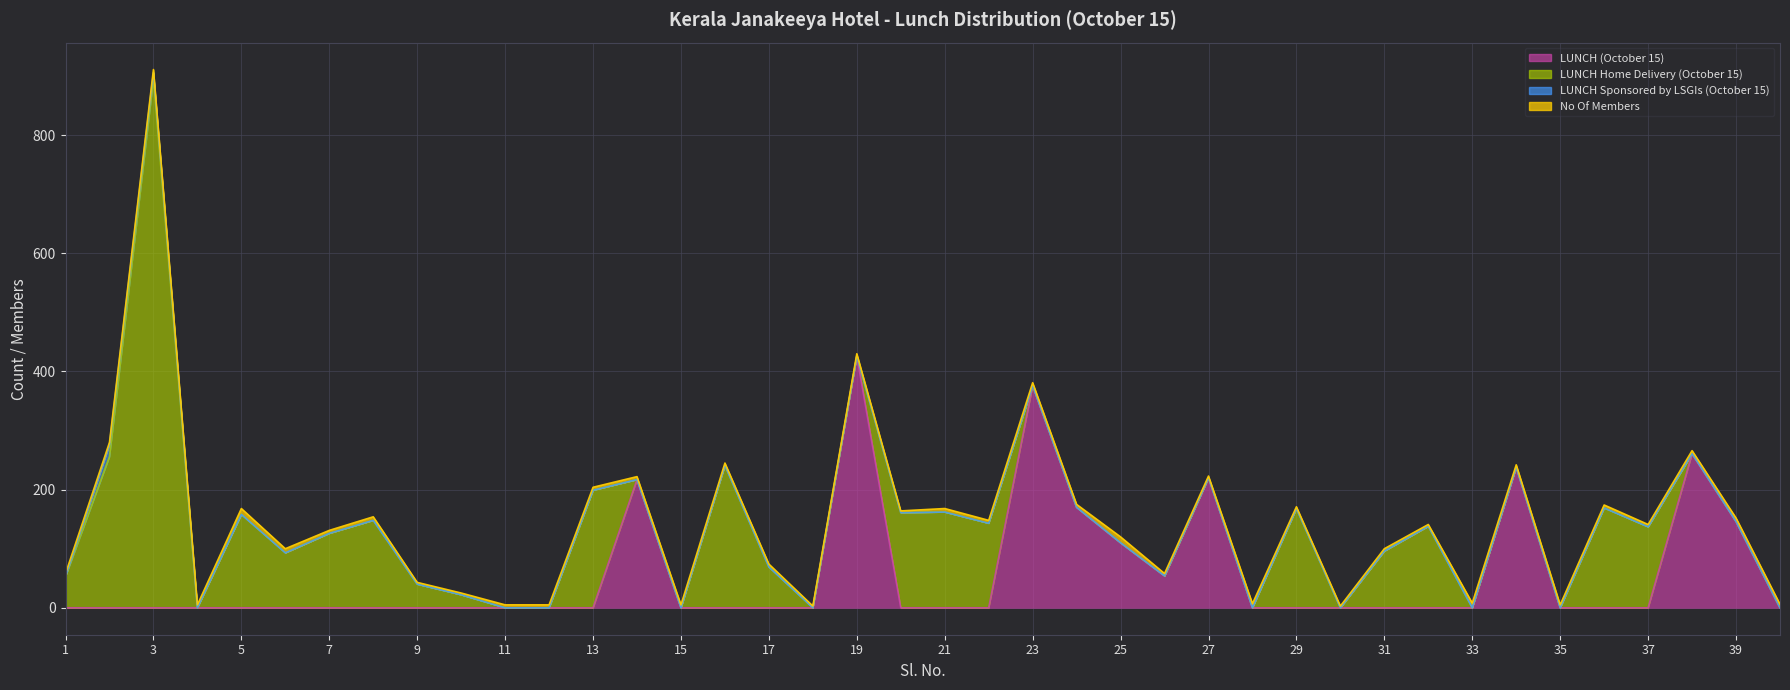

At how many categories does at least one series exceed 621?

1